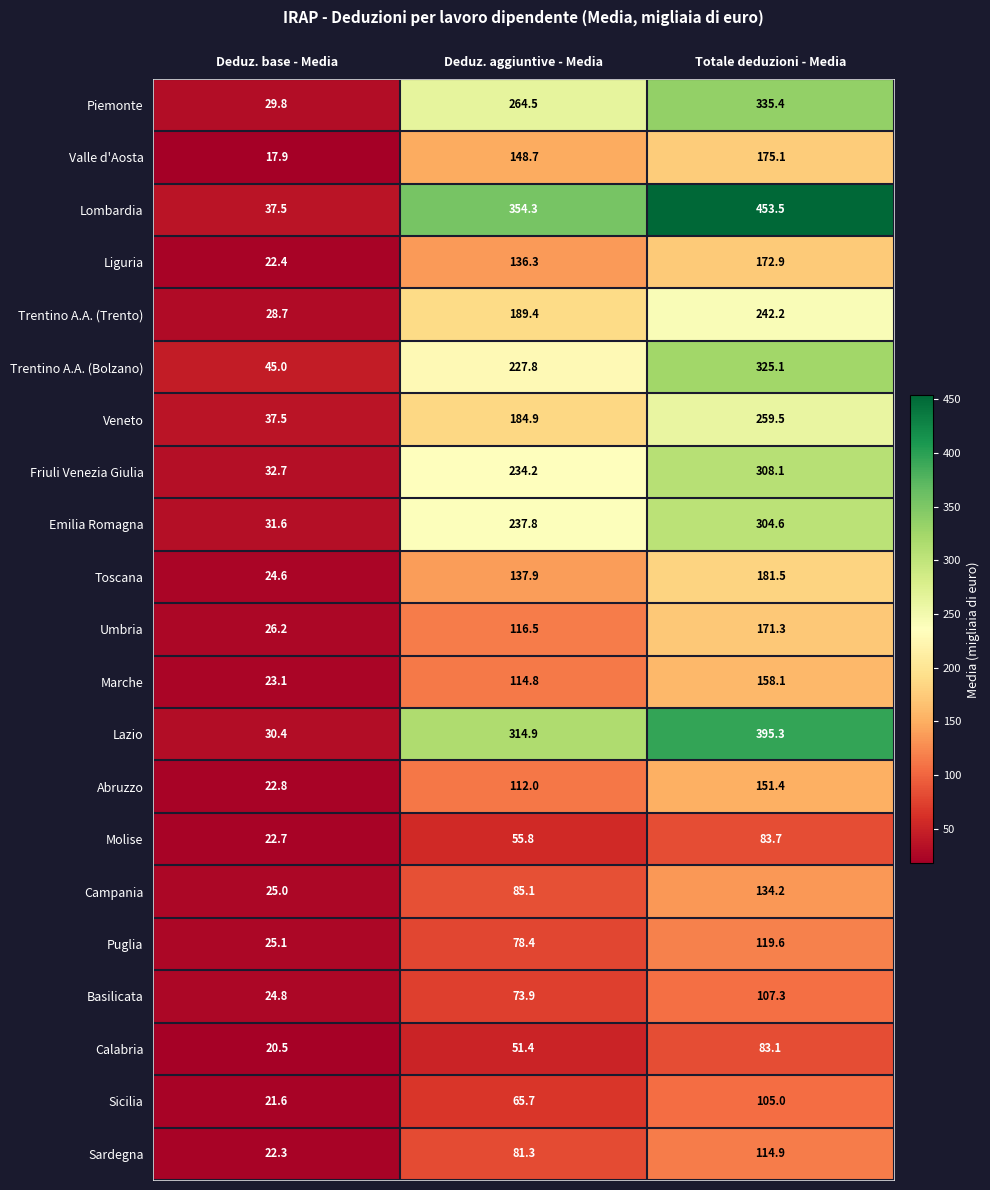

Between Deduz. base - Media and Totale deduzioni - Media, which series saw the biggest shift?

Lombardia